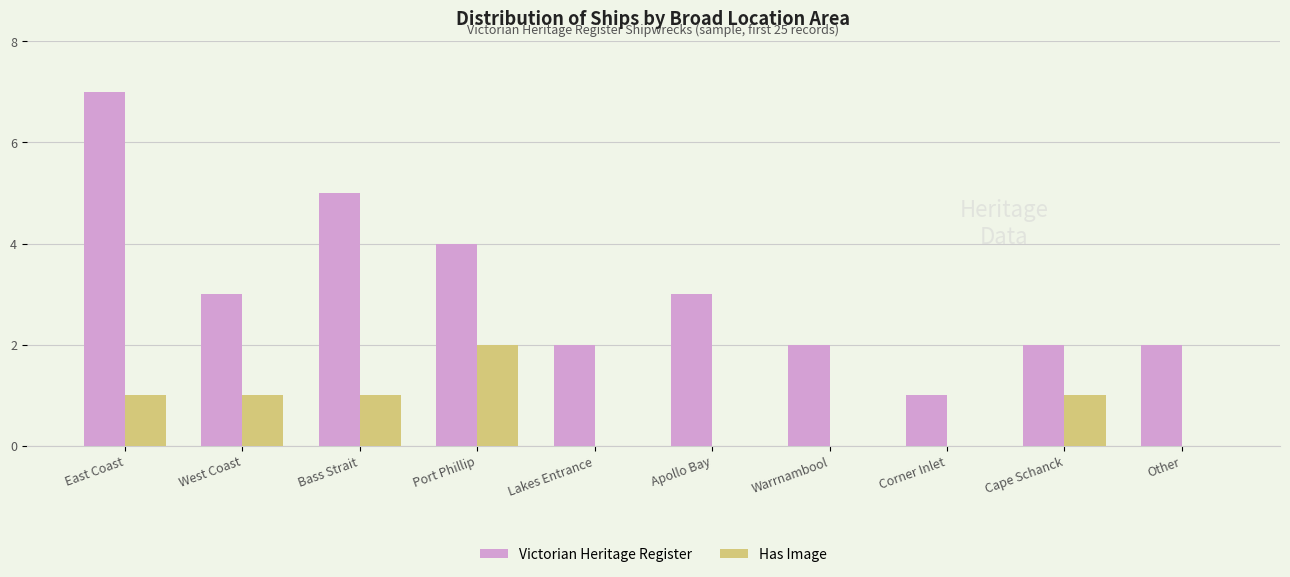

What is the sum of all Victorian Heritage Register values?

31